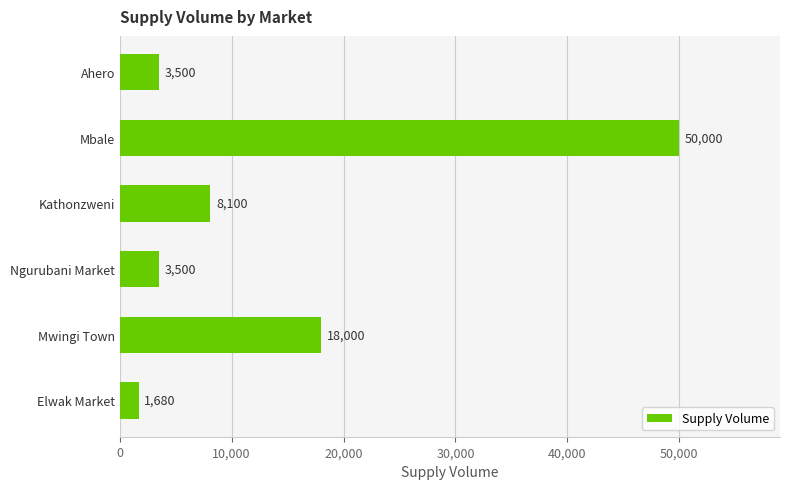

What is the maximum value shown in the chart?

50000